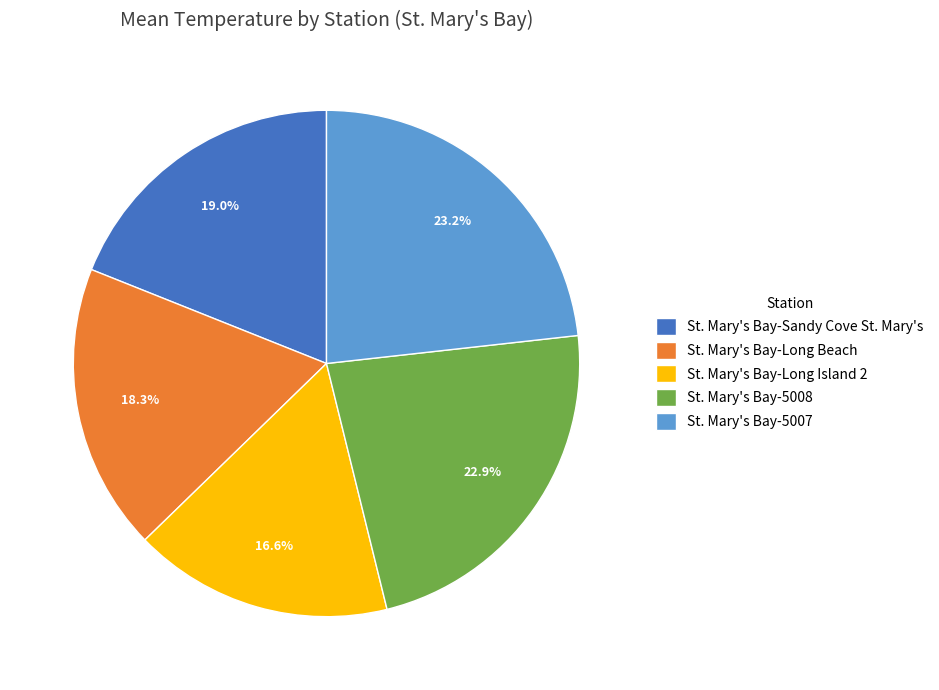

Which category has the smallest portion of the pie?

St. Mary's Bay-Long Island 2